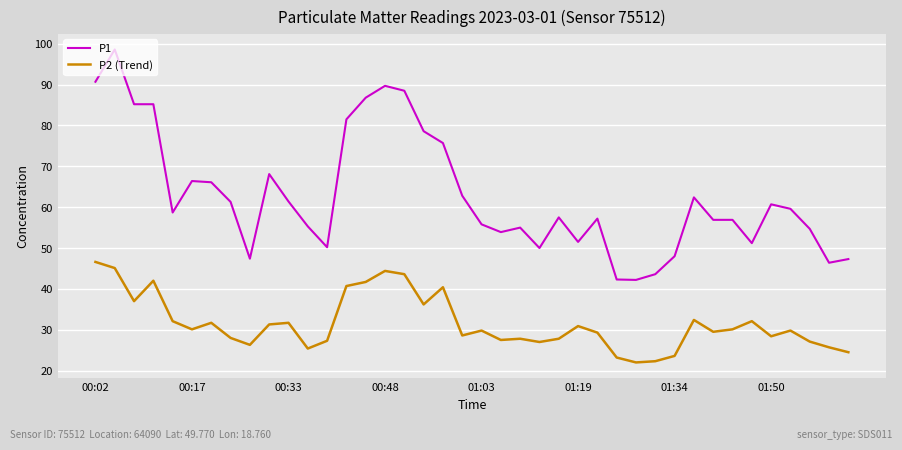

True or false: P1 and P2 (Trend) cross at least once.

False